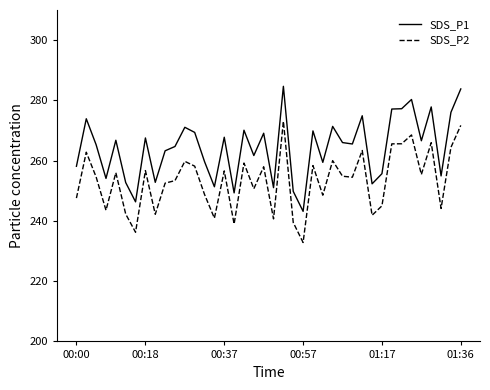

Which series has the largest total across all categories?

SDS_P1